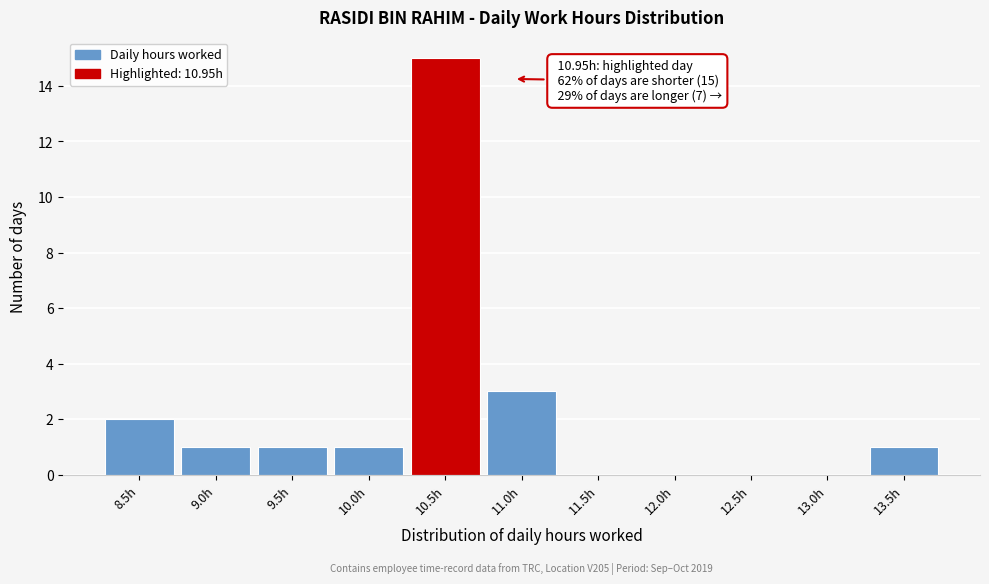

Reading right to left, transcribe all the data shown in this chart.

13.5h=1	13.0h=0	12.5h=0	12.0h=0	11.5h=0	11.0h=3	10.5h=15	10.0h=1	9.5h=1	9.0h=1	8.5h=2